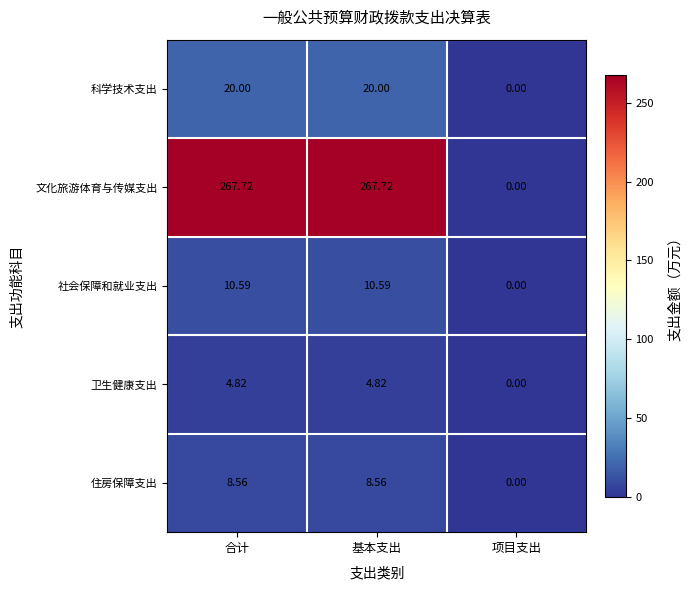

At which label does 卫生健康支出 reach its minimum?

项目支出